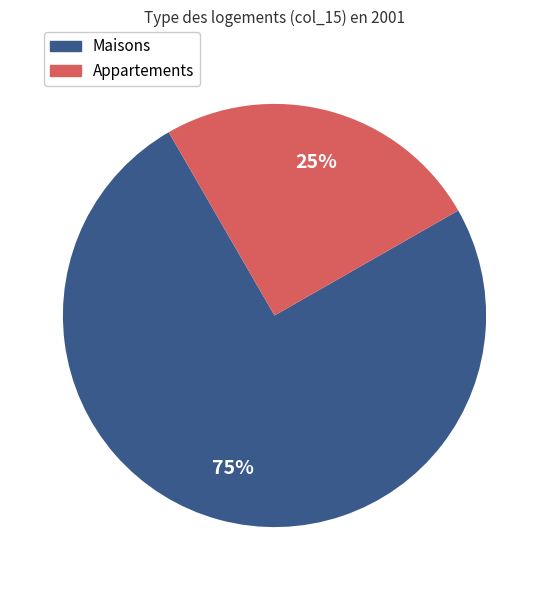

To the nearest percent, what portion does Maisons represent?

75%